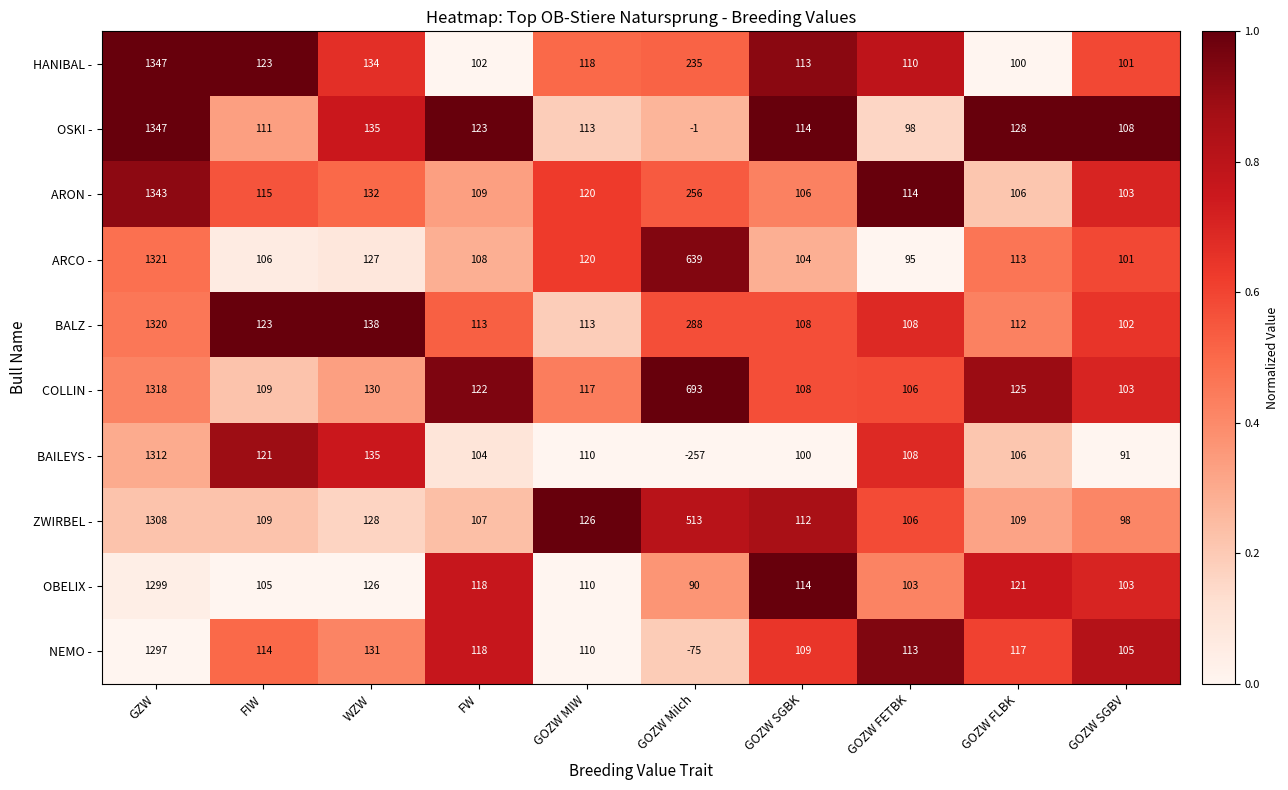

At how many categories does at least one series exceed 0?

10